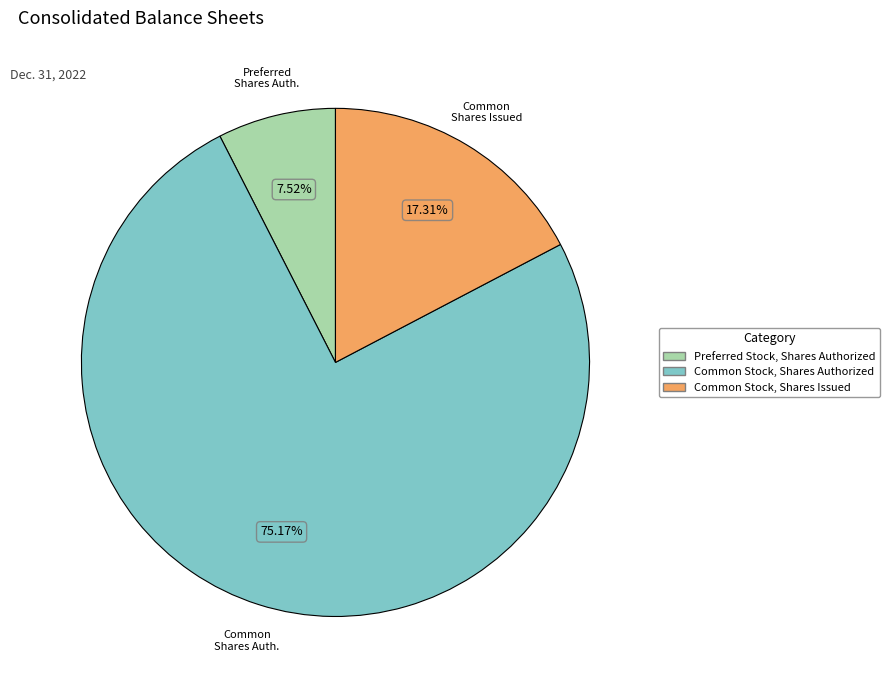

To the nearest percent, what is the average slice percentage?

33%